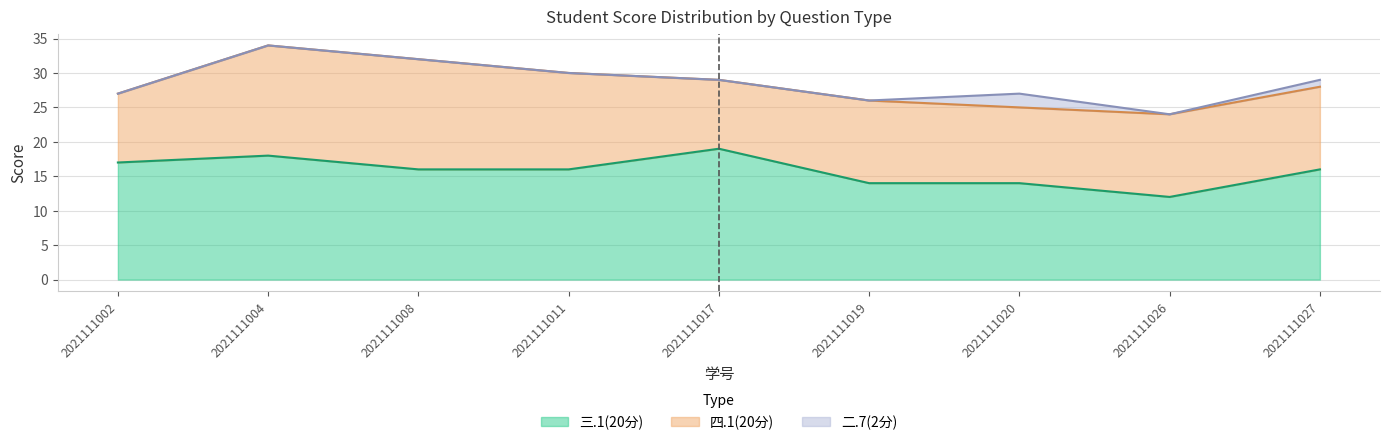

True or false: 二.7(2分) and 四.1(20分) cross at least once.

False